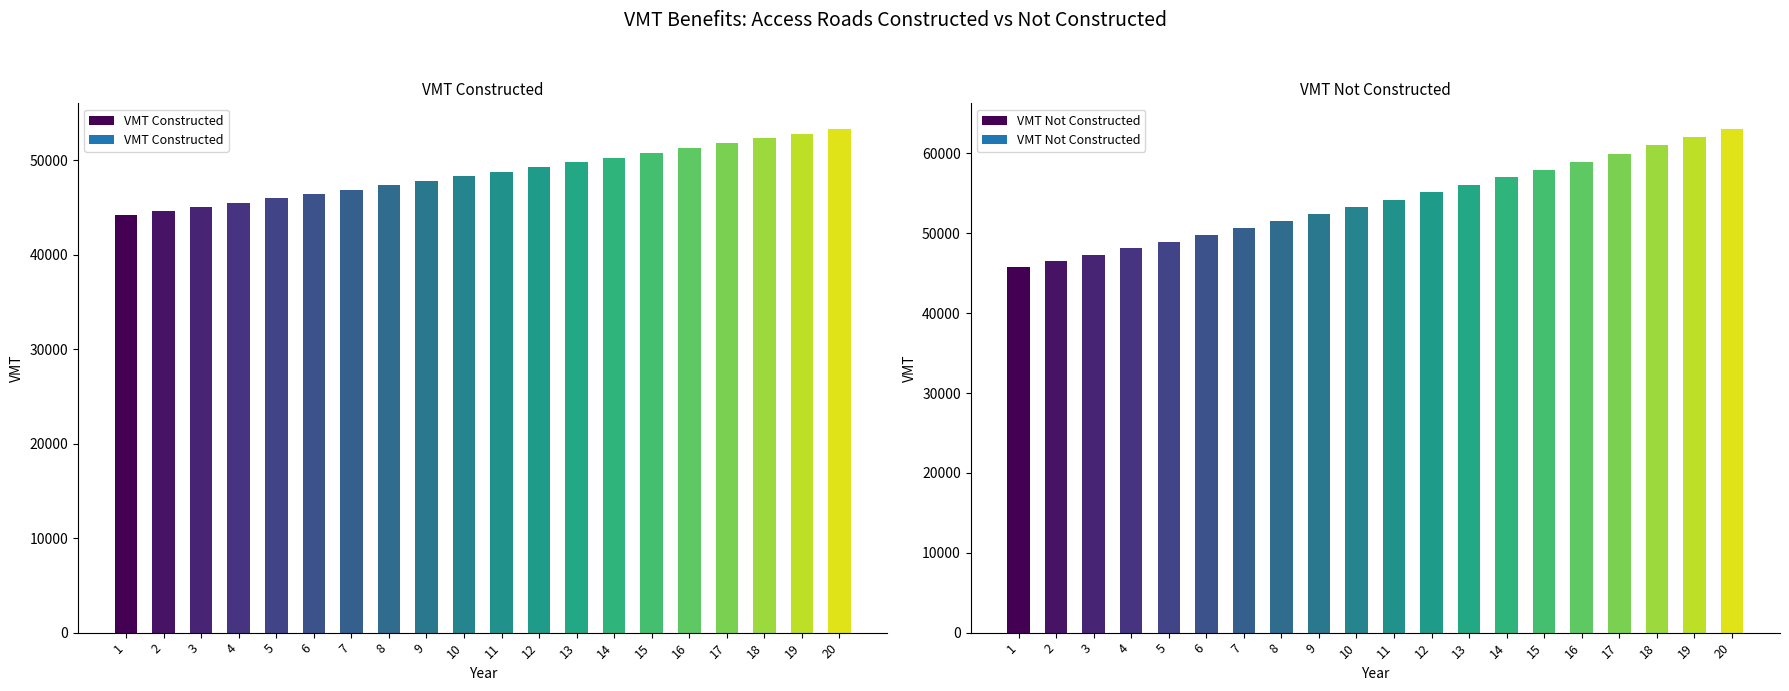

How many values in the VMT Not Constructed series are below 54188?

10